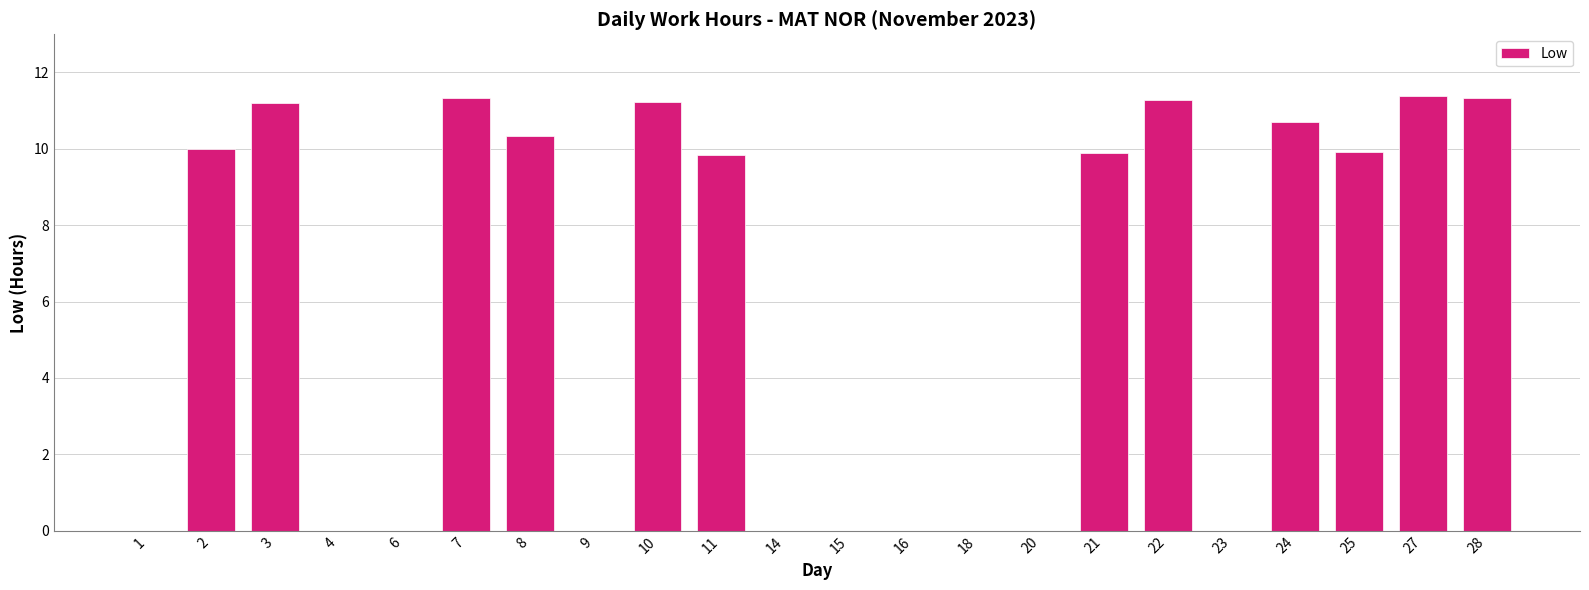

What is the greatest value displayed?

11.4